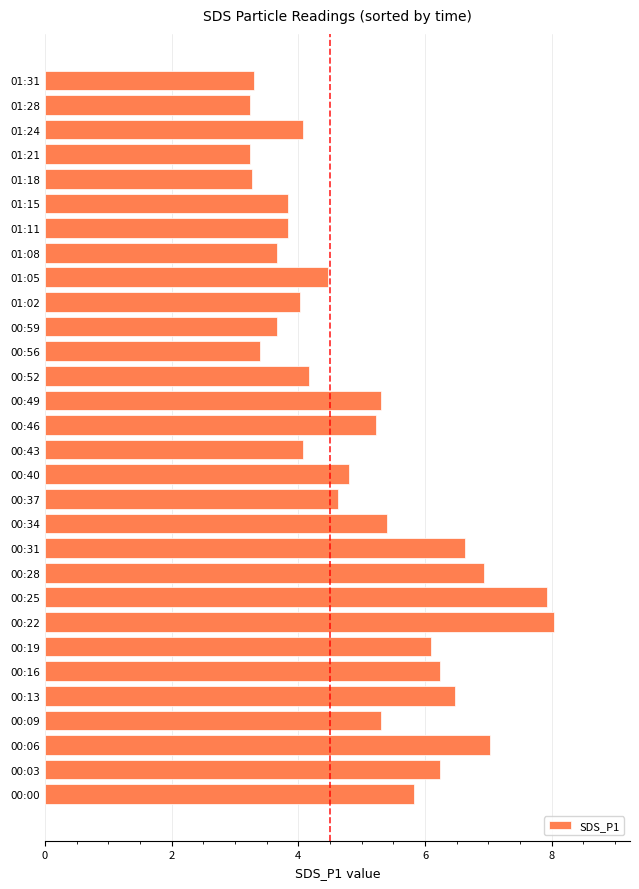

The value at 01:24 is 2.8. True or false?

False